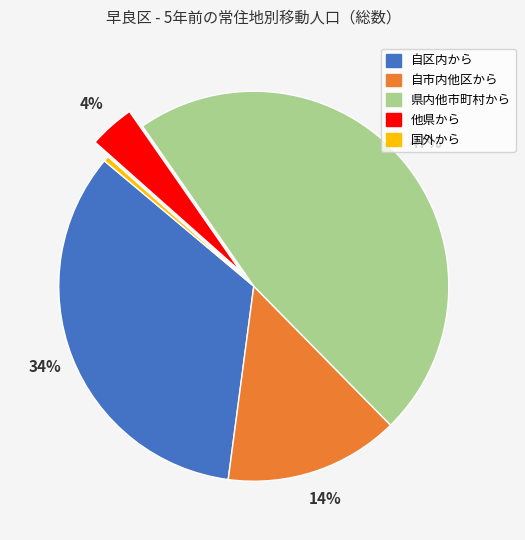

Do 他県から and 自区内から together represent more than half of the pie?

No